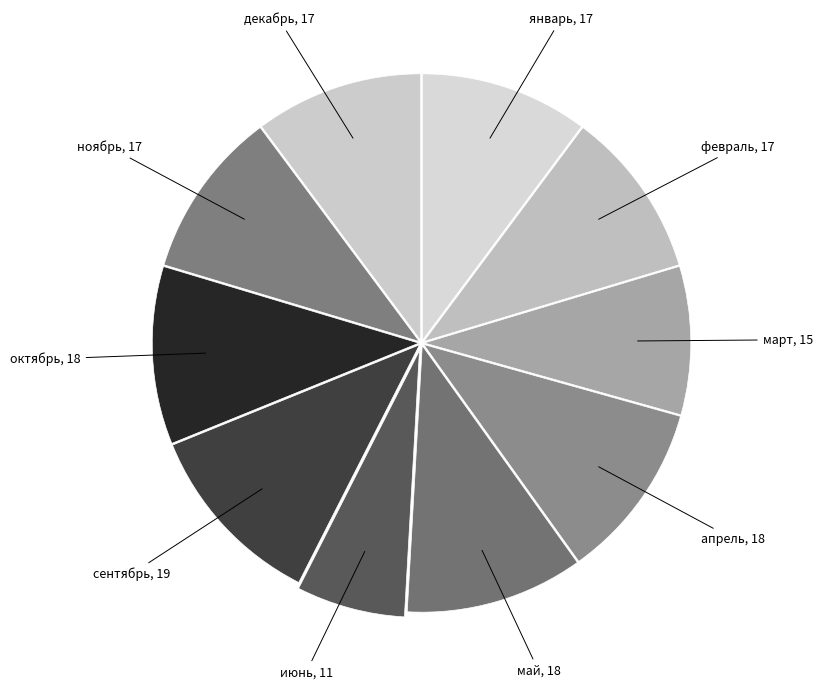

To the nearest percent, what is the difference between the largest and smallest slice percentages?

5%